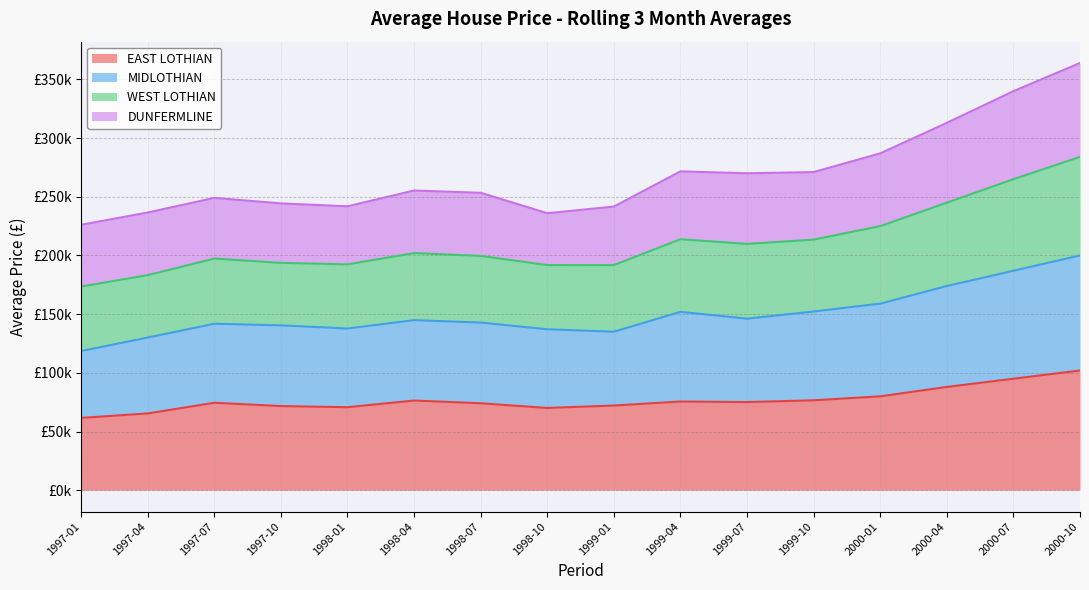

What is the difference between the highest and lowest values at 2000-01?

207000